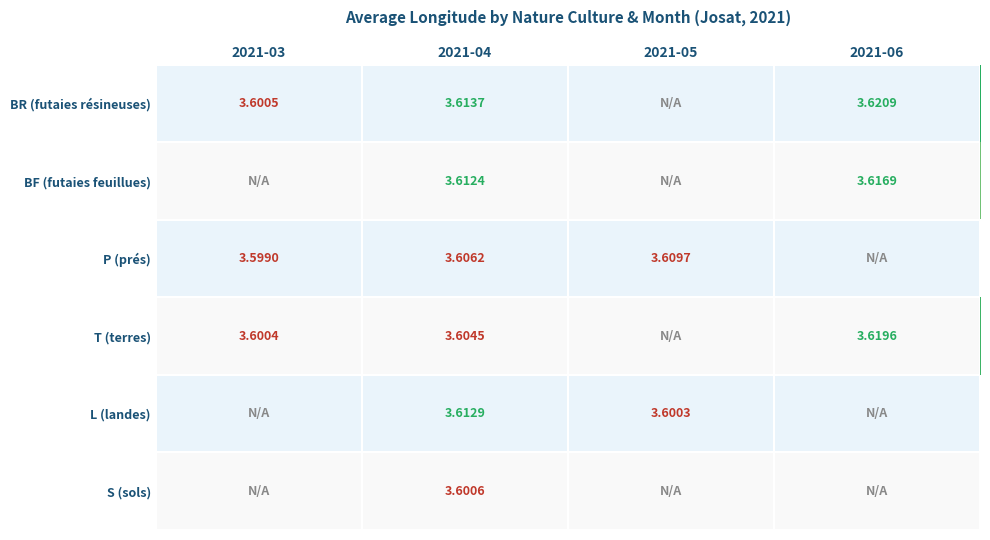

At how many categories does at least one series exceed 3?

4